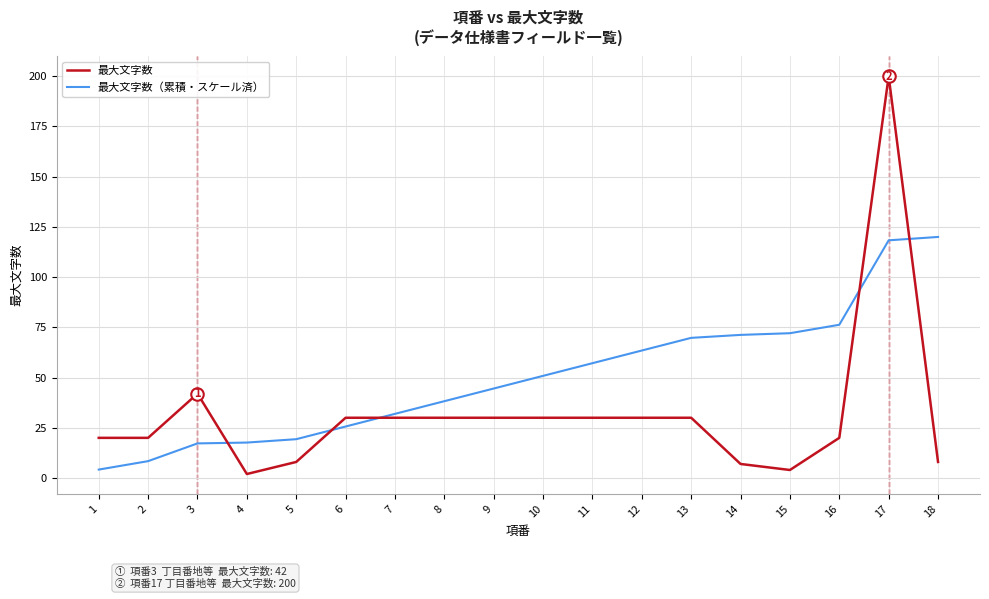

Is the value of 最大文字数（累積・スケール済） at 4 greater than the value of 最大文字数 at 11?

No